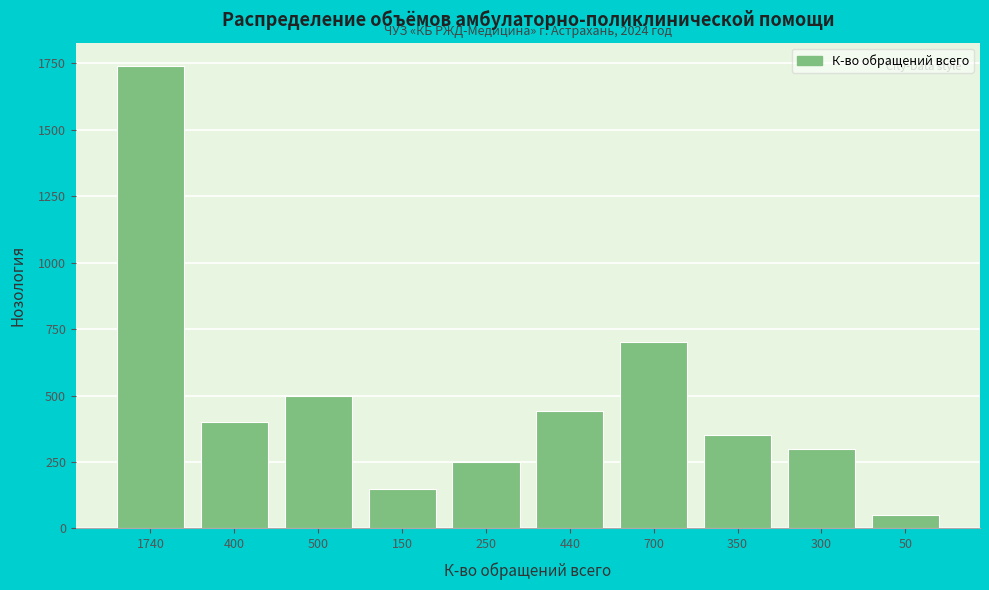

Reading left to right, transcribe all the data shown in this chart.

1740	400	500	150	250	440	700	350	300	50